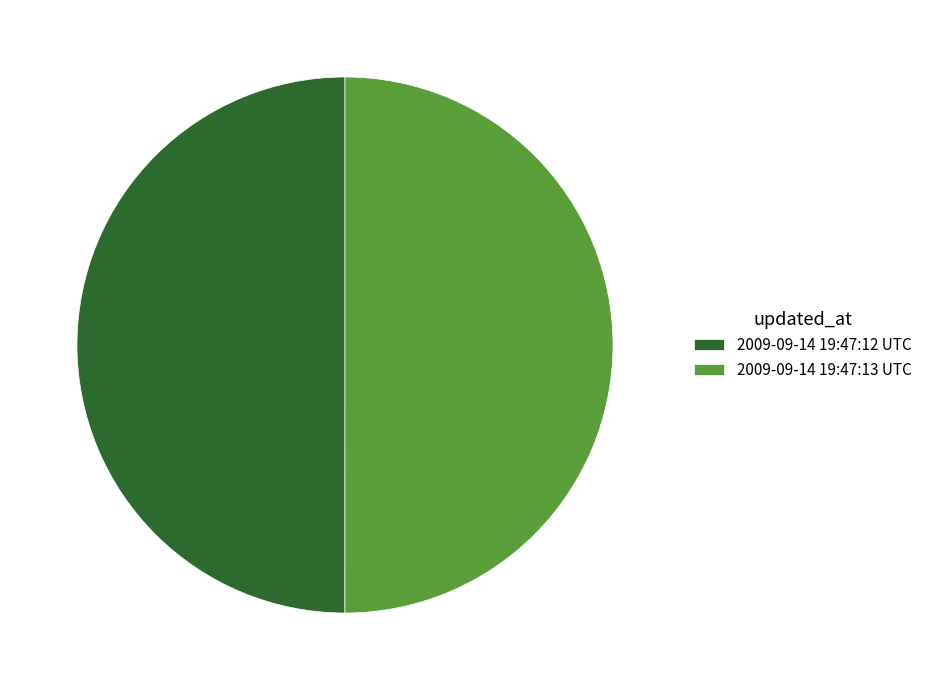

Is it true that 2009-09-14 19:47:13 UTC is 44% of the pie?

False